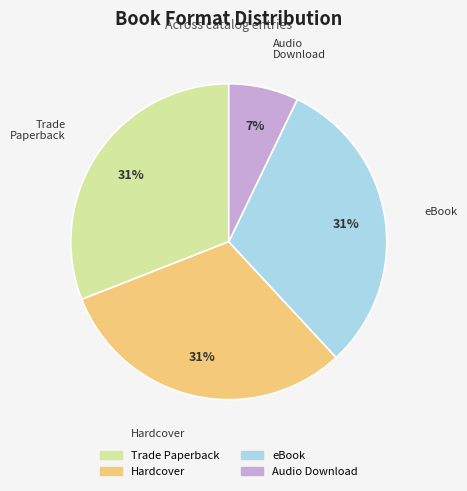

To the nearest percent, what percentage of the pie is Trade Paperback?

31%